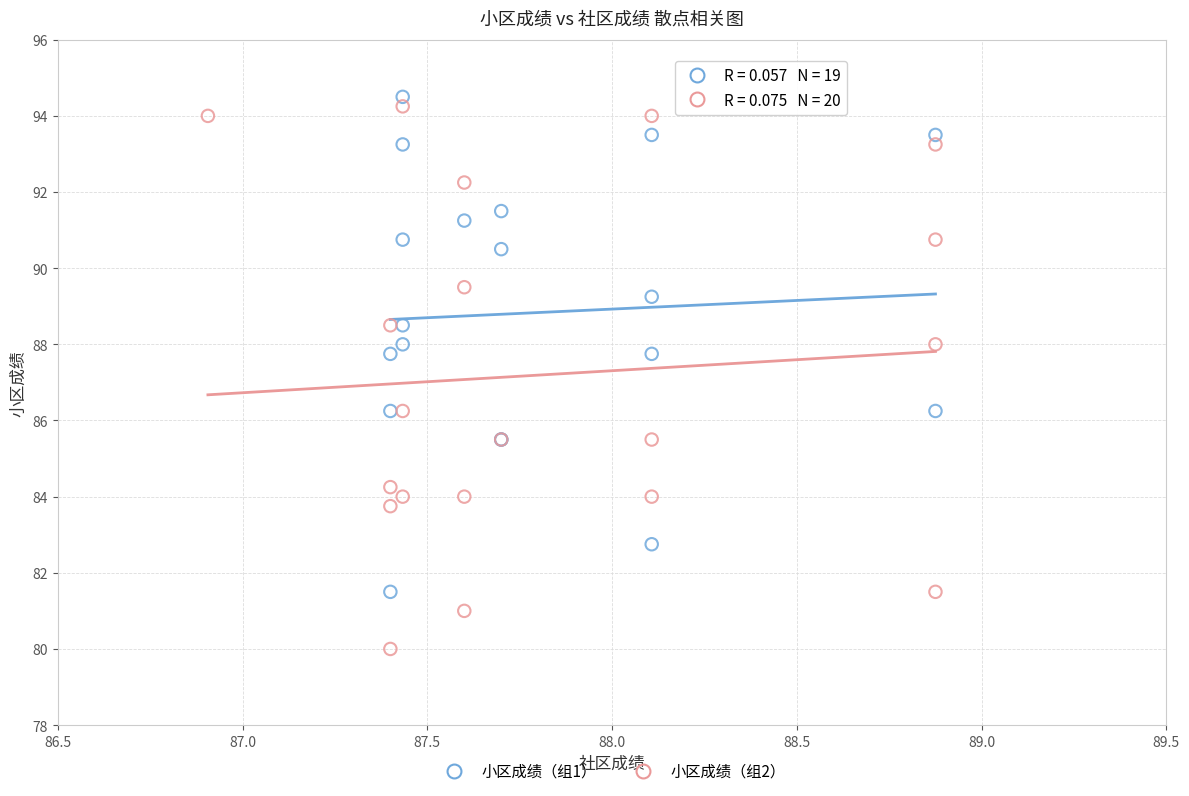

What are all the series names shown in the legend?

小区成绩（组1）, 小区成绩（组2）